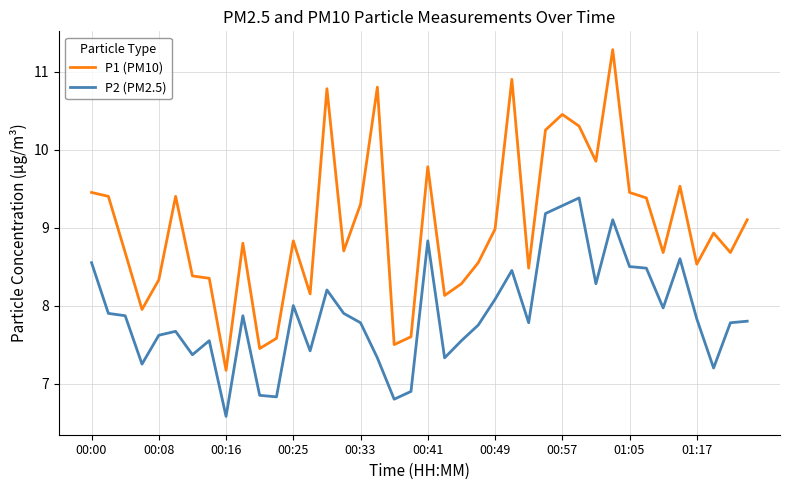

What is the minimum value for P1 (PM10)?

7.2